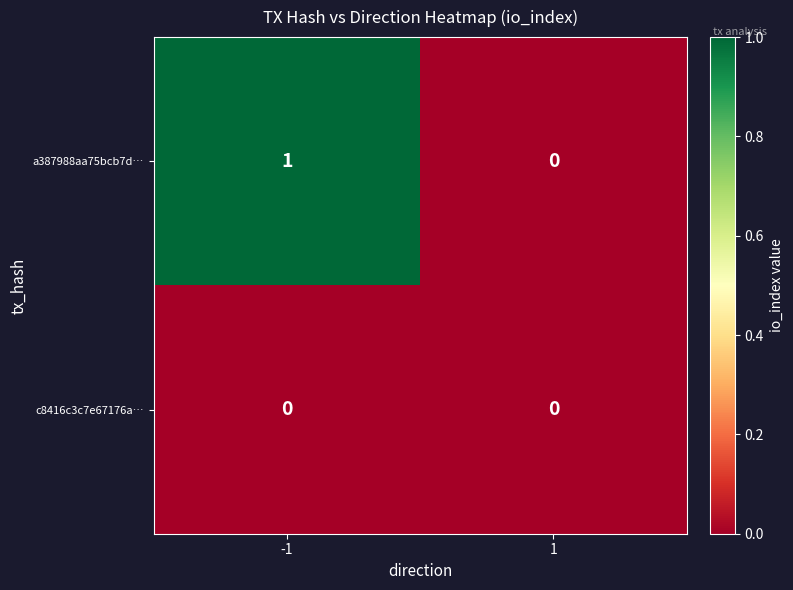

Is the value of a387988aa75bcb7d… at -1 greater than the value of c8416c3c7e67176a… at 1?

Yes